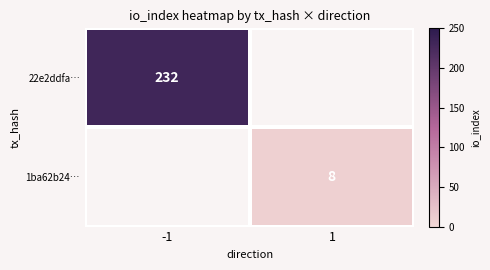

Is the value of 1ba62b24… at 1 greater than the value of 22e2ddfa… at -1?

No